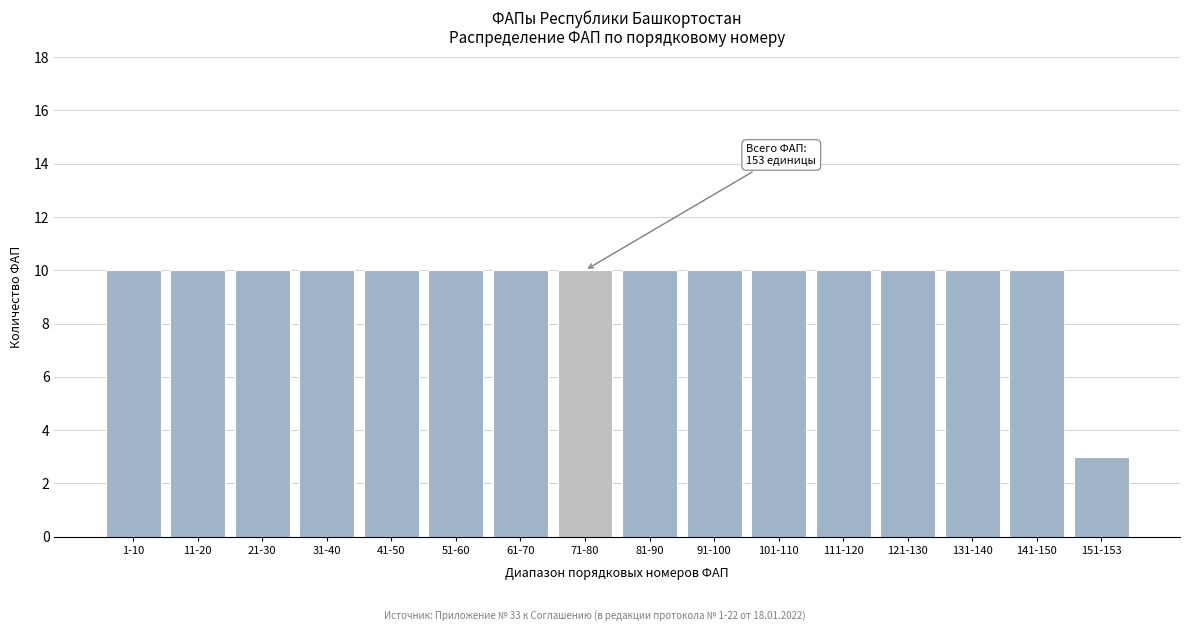

Reading left to right, transcribe all the data shown in this chart.

1-10=10	11-20=10	21-30=10	31-40=10	41-50=10	51-60=10	61-70=10	71-80=10	81-90=10	91-100=10	101-110=10	111-120=10	121-130=10	131-140=10	141-150=10	151-153=3